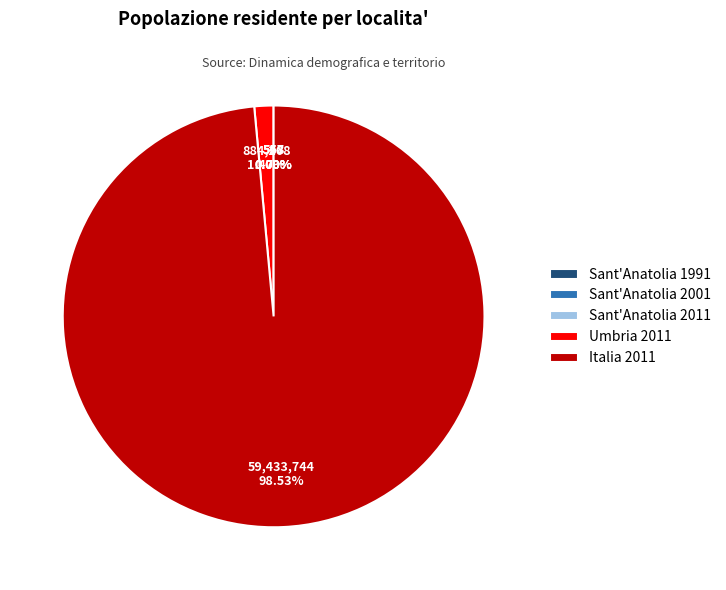

What is the majority slice?

Italia 2011